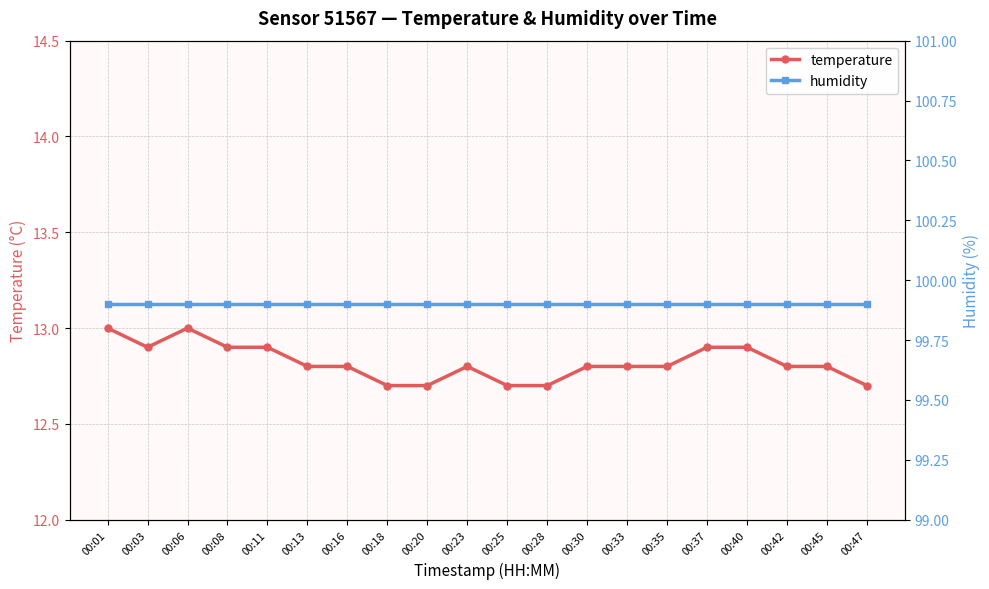

True or false: humidity and temperature cross at least once.

False